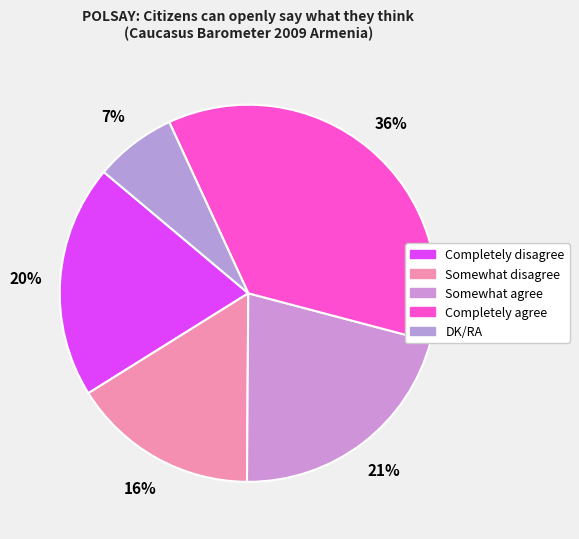

To the nearest percent, what percentage of the pie is Completely disagree?

20%